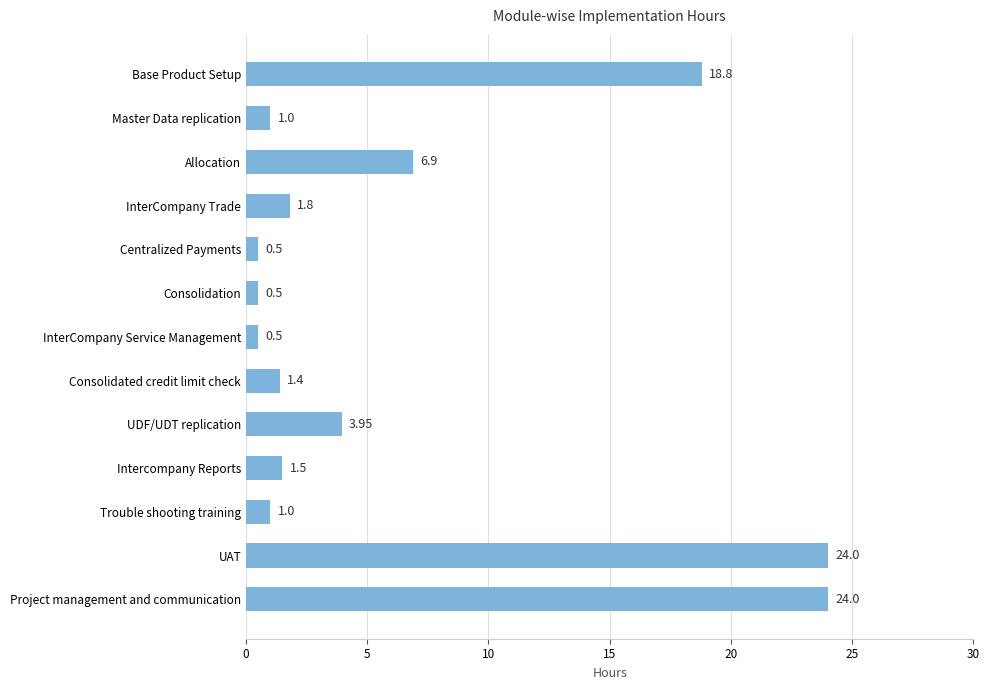

How many distinct data groups are displayed?

1